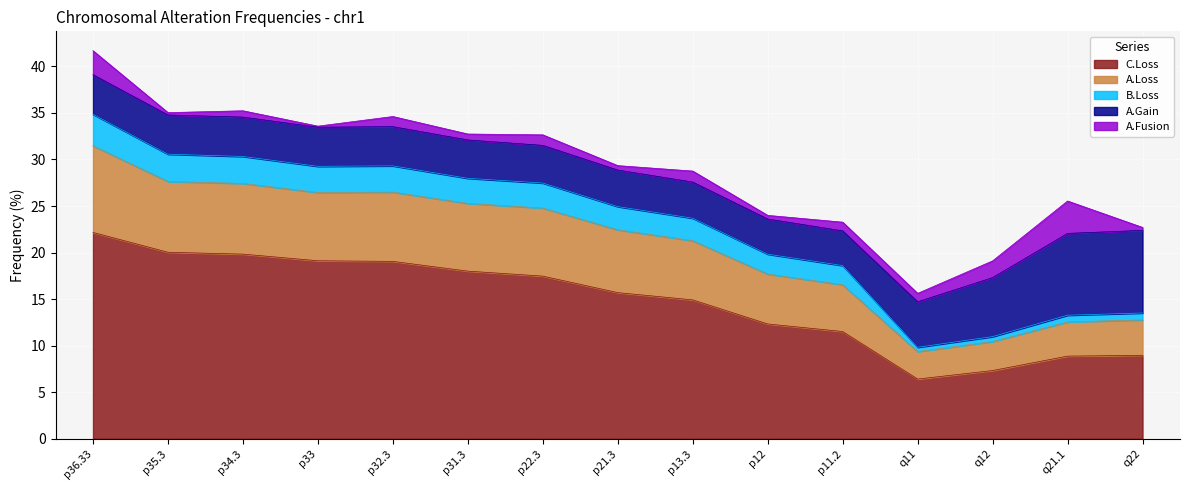

What is the maximum value shown in the chart?

22.2